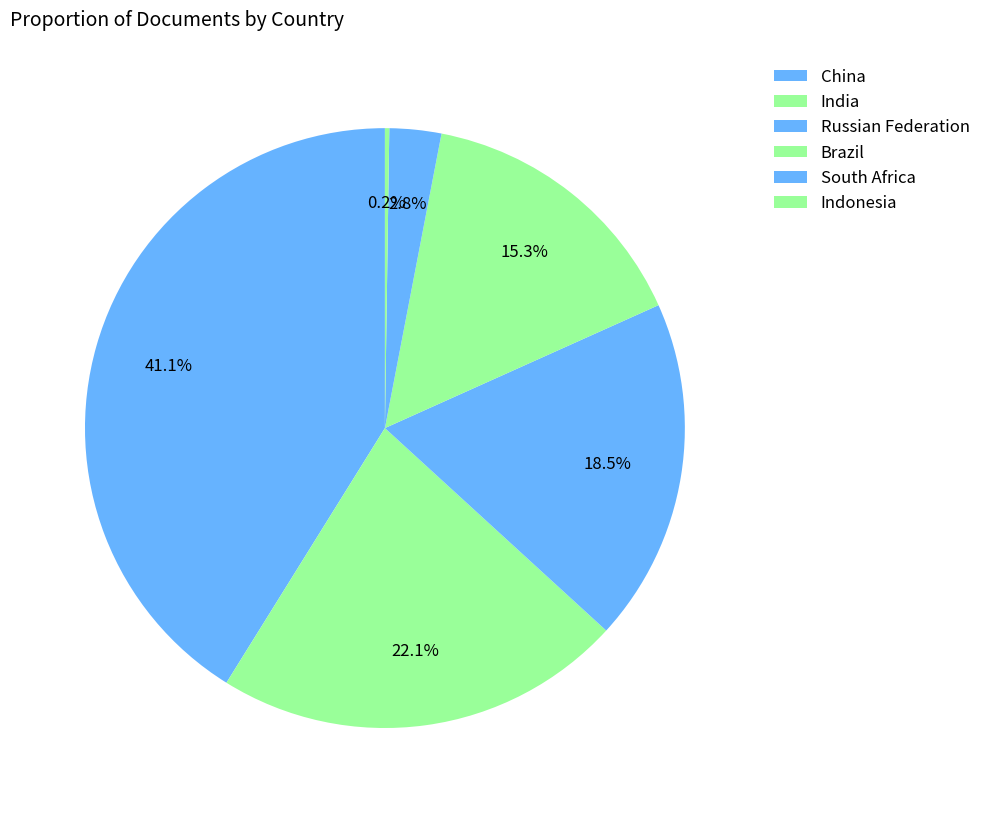

What is the change in value from Russian Federation to Brazil?

-209